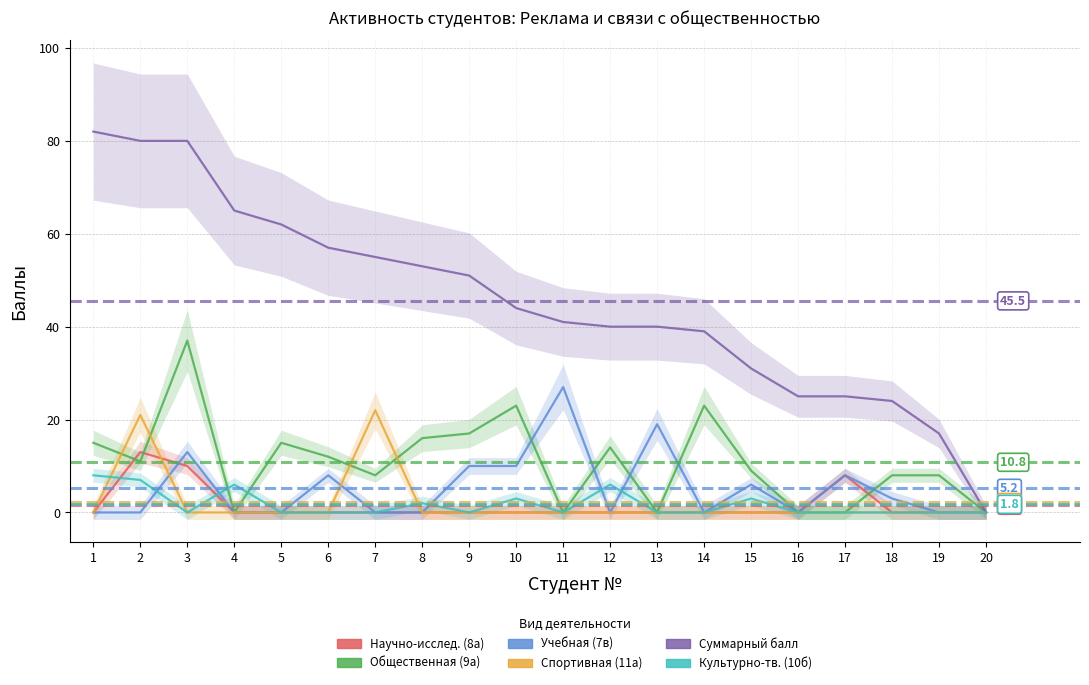

Reading left to right, list all the values displayed in this chart.

Научно-исслед. (8а): 0	13	10	0	0	0	0	0	0	0	0	0	0	0	0	0	8	0	0	0
Общественная (9а): 15	11	37	0	15	12	8	16	17	23	0	14	0	23	9	0	0	8	8	0
Учебная (7в): 0	0	13	0	0	8	0	0	10	10	27	0	19	0	6	0	8	3	0	0
Спортивная (11а): 0	21	0	0	0	0	22	0	0	0	0	0	0	0	0	0	0	0	0	0
Суммарный балл: 82	80	80	65	62	57	55	53	51	44	41	40	40	39	31	25	25	24	17	0
Культурно-тв. (10б): 8	7	0	6	0	0	0	2	0	3	0	6	0	0	3	0	0	0	0	0